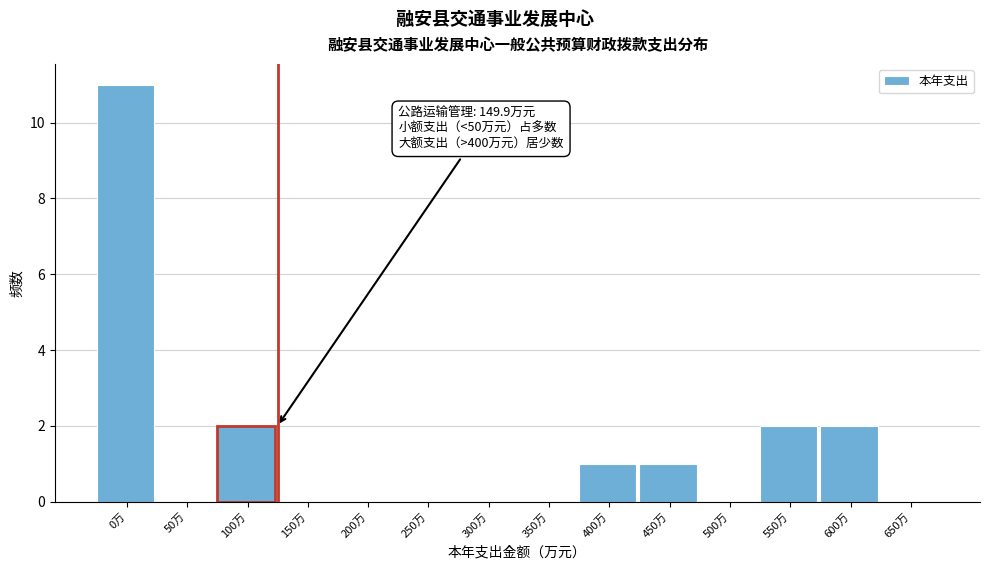

Reading left to right, list all the values displayed in this chart.

0万=11	50万=0	100万=2	150万=0	200万=0	250万=0	300万=0	350万=0	400万=1	450万=1	500万=0	550万=2	600万=2	650万=0